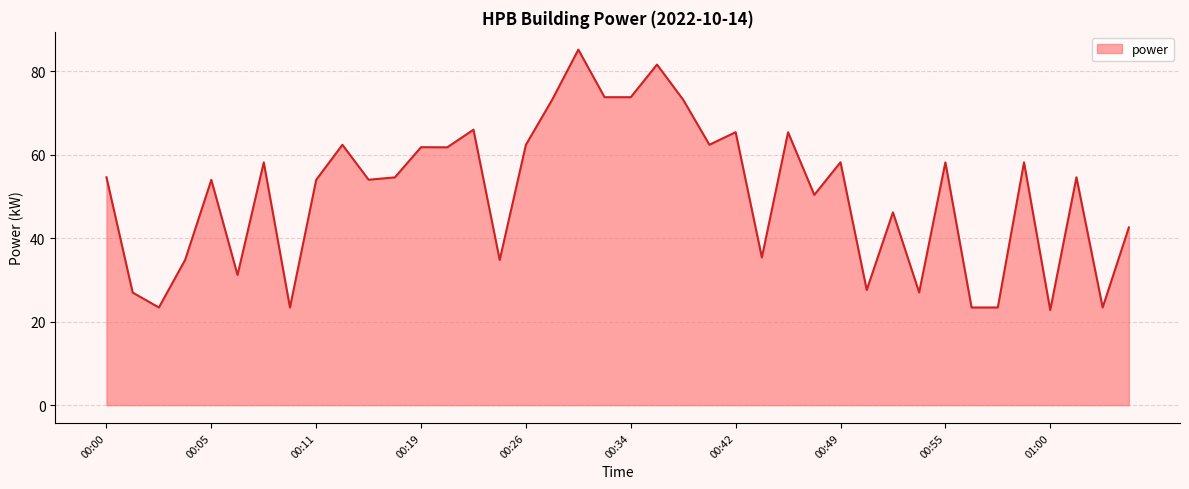

What is the maximum value shown in the chart?

85.2